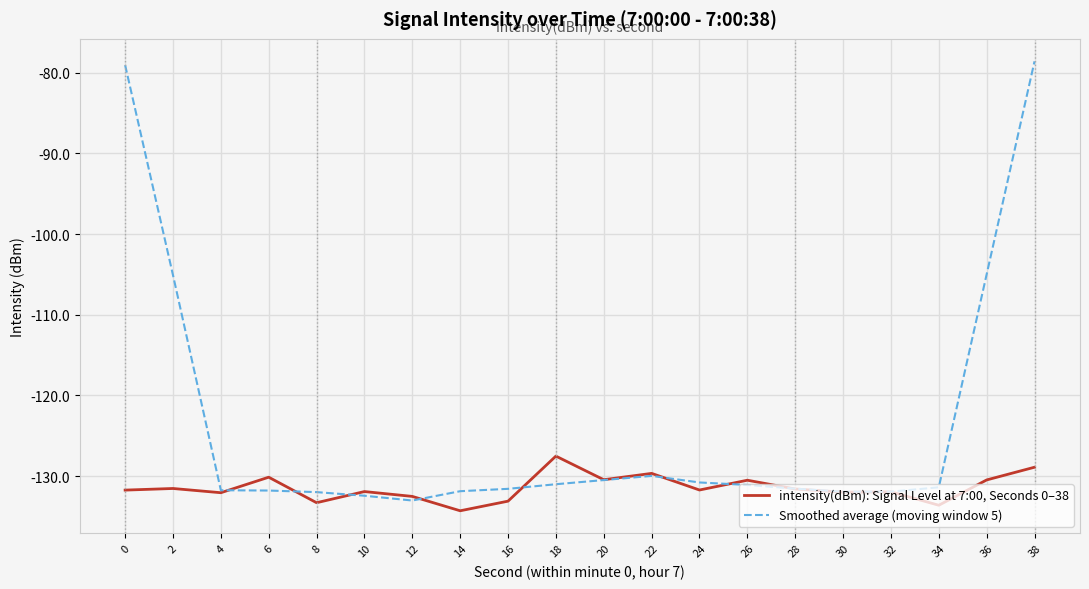

True or false: Smoothed average (moving window 5) has more than 0 points higher than both neighbors.

True